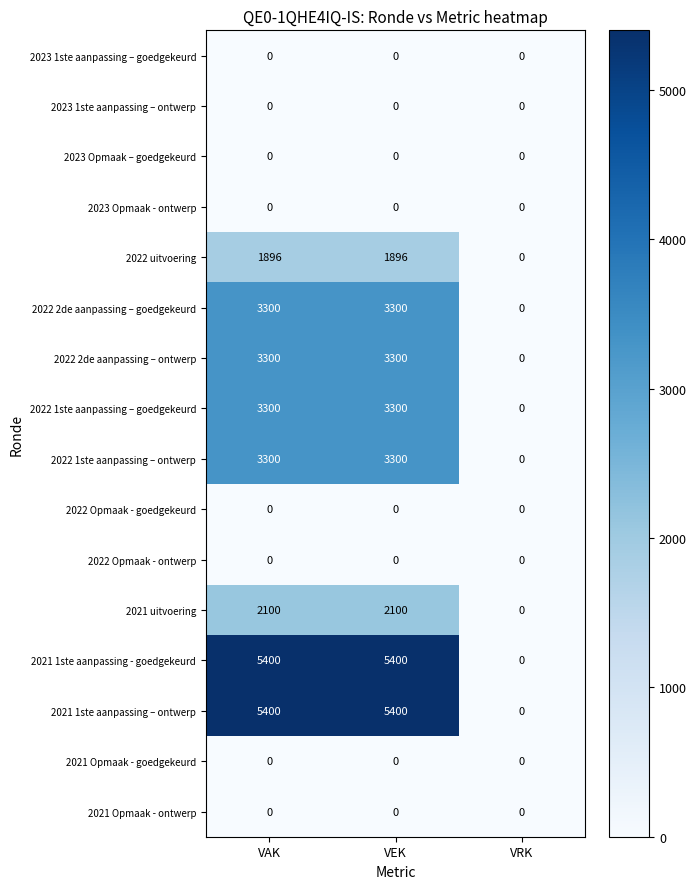

What is the sum of all 2022 uitvoering values?

3792